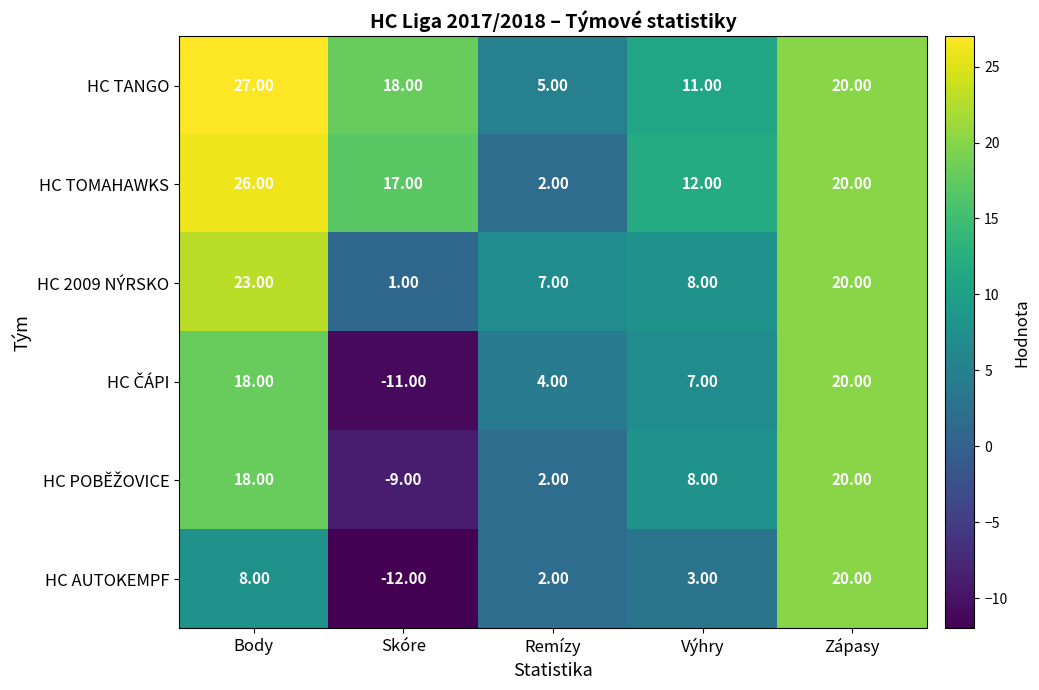

What is the difference between the highest and lowest values at Skóre?

30